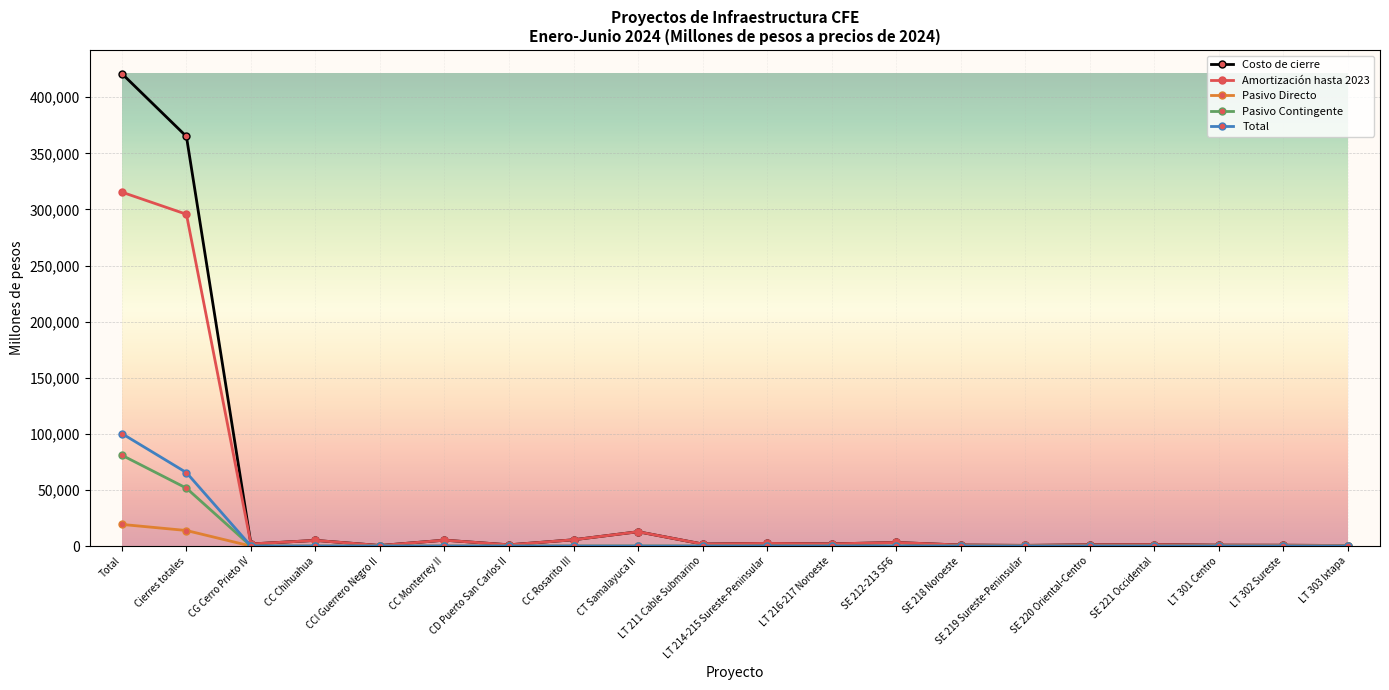

What position from the left is CC Rosarito III?

8